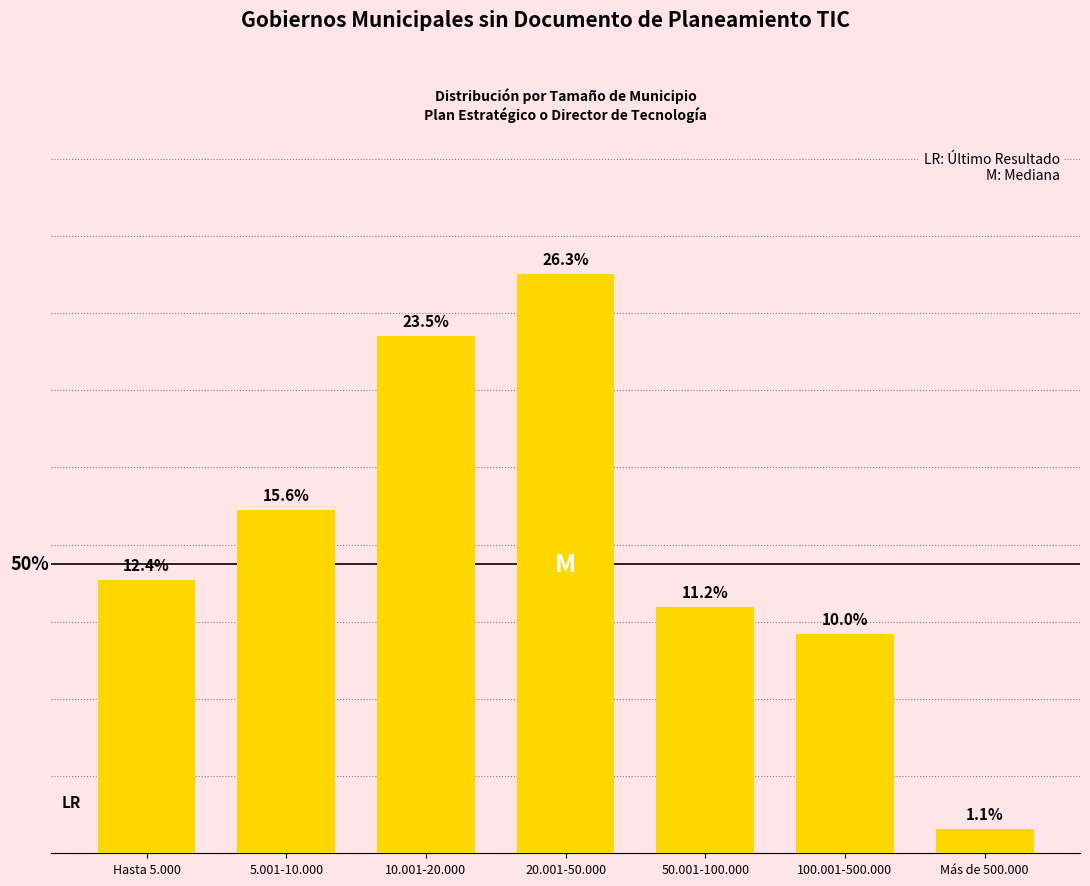

At which label is the value closest to 13?

Hasta 5.000